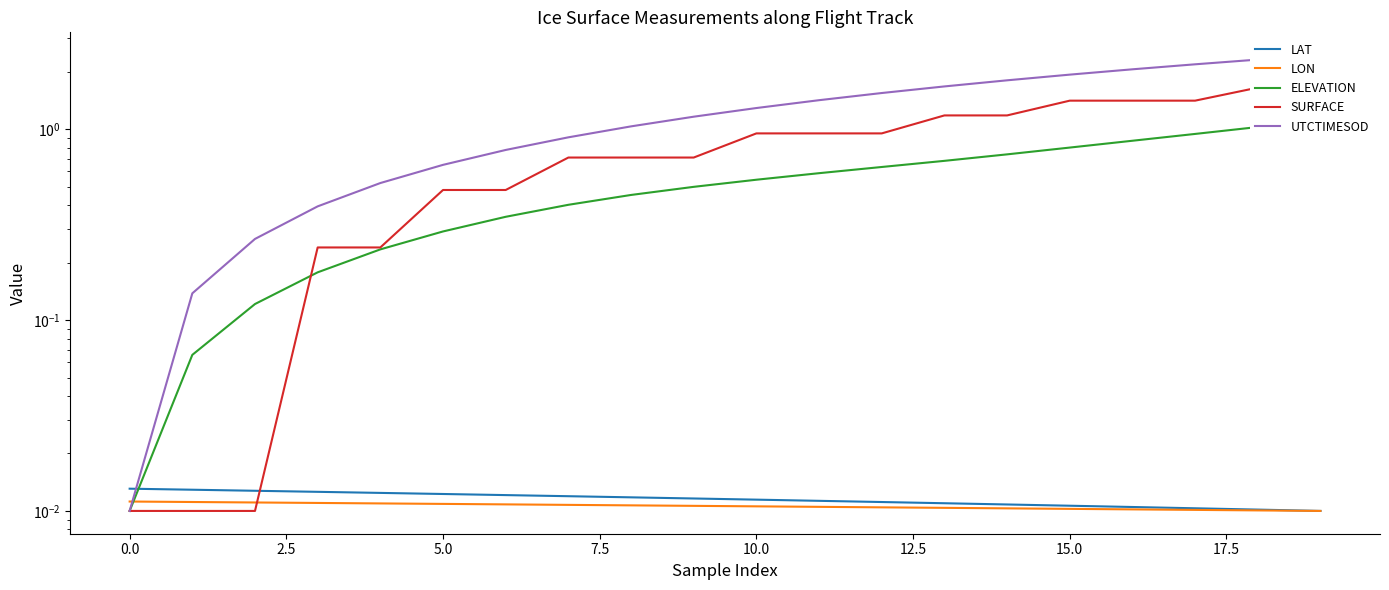

Reading left to right, what are all the values shown in this chart?

LAT: 0.0	0.0	0.0	0.0	0.0	0.0	0.0	0.0	0.0	0.0	0.0	0.0	0.0	0.0	0.0	0.0	0.0	0.0	0.0	0.0
LON: 0.0	0.0	0.0	0.0	0.0	0.0	0.0	0.0	0.0	0.0	0.0	0.0	0.0	0.0	0.0	0.0	0.0	0.0	0.0	0.0
ELEVATION: 0.0	0.1	0.1	0.2	0.2	0.3	0.3	0.4	0.5	0.5	0.5	0.6	0.6	0.7	0.7	0.8	0.9	0.9	1.0	1.1
SURFACE: 0.0	0.0	0.0	0.2	0.2	0.5	0.5	0.7	0.7	0.7	0.9	0.9	0.9	1.2	1.2	1.4	1.4	1.4	1.7	1.7
UTCTIMESOD: 0.0	0.1	0.3	0.4	0.5	0.6	0.8	0.9	1.0	1.2	1.3	1.4	1.5	1.7	1.8	1.9	2.1	2.2	2.3	2.4